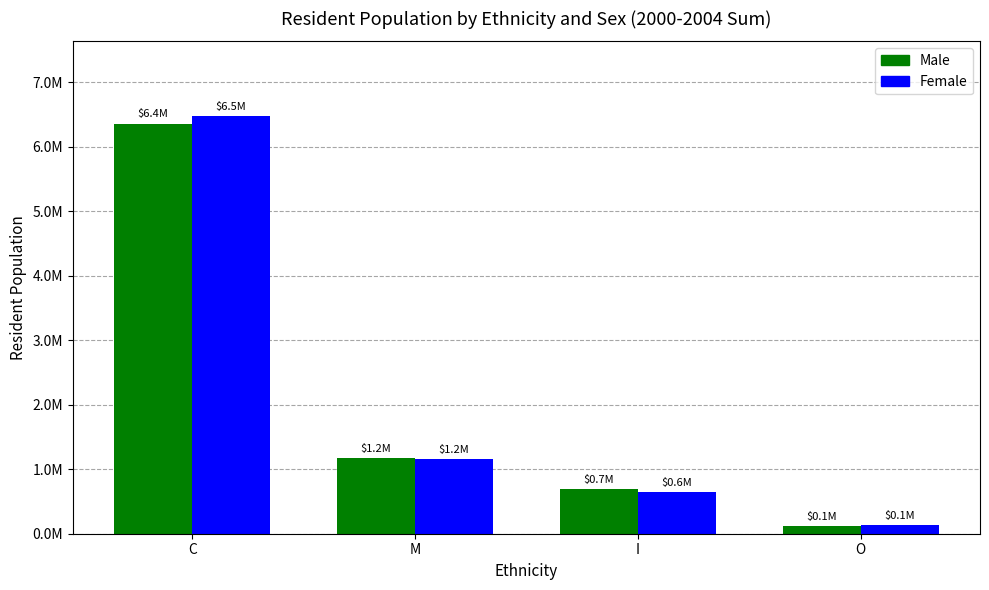

What are all the series names shown in the legend?

Male, Female